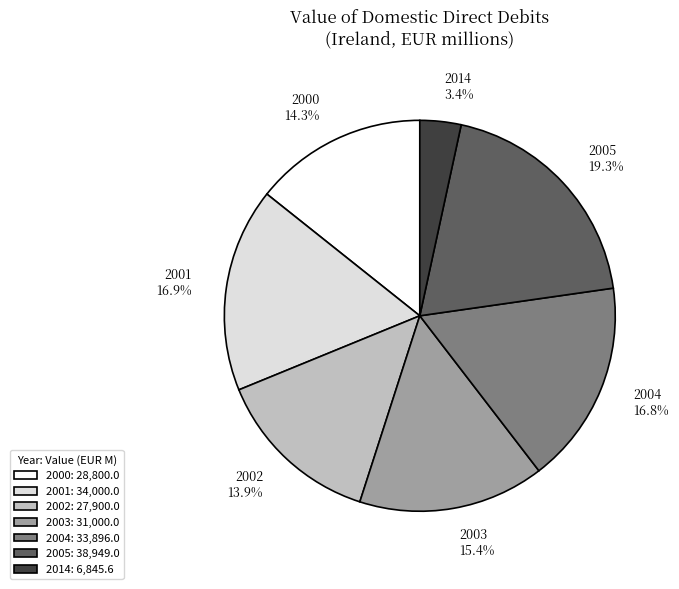

Which category has the smallest portion of the pie?

2014